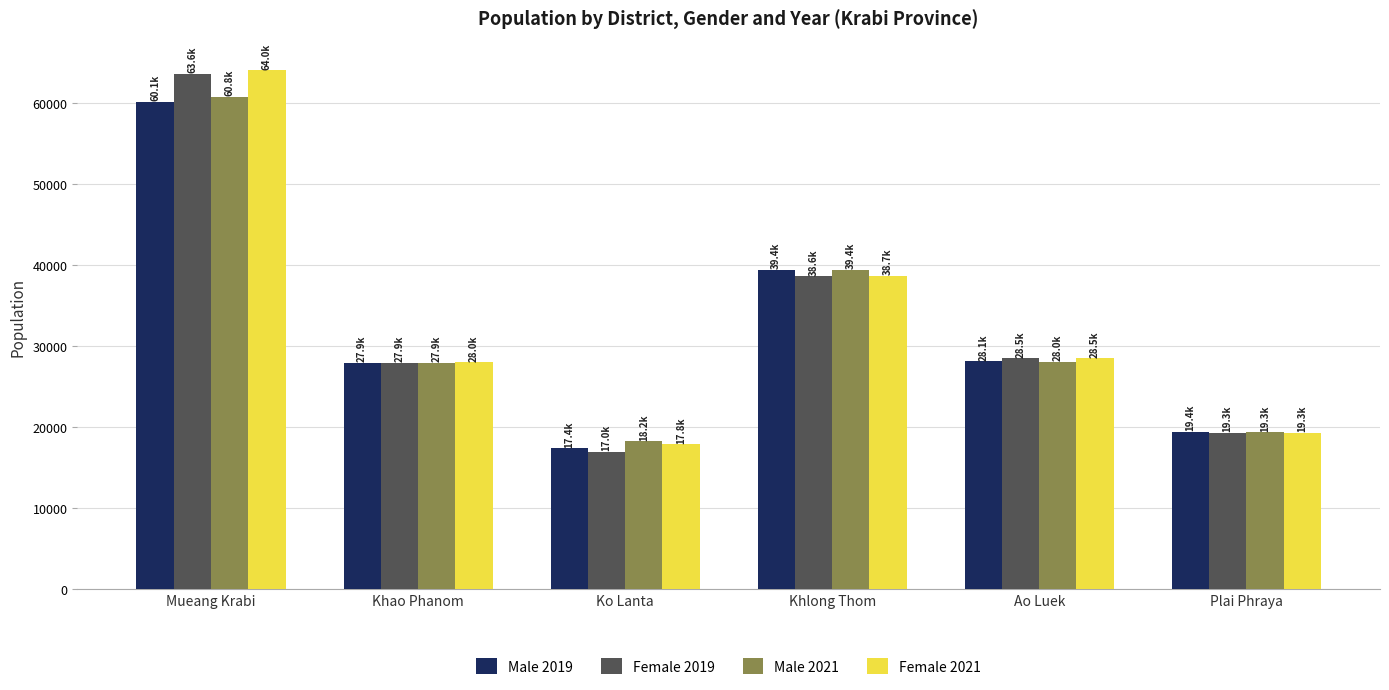

At which label does Female 2019 first exceed 28489?

Mueang Krabi